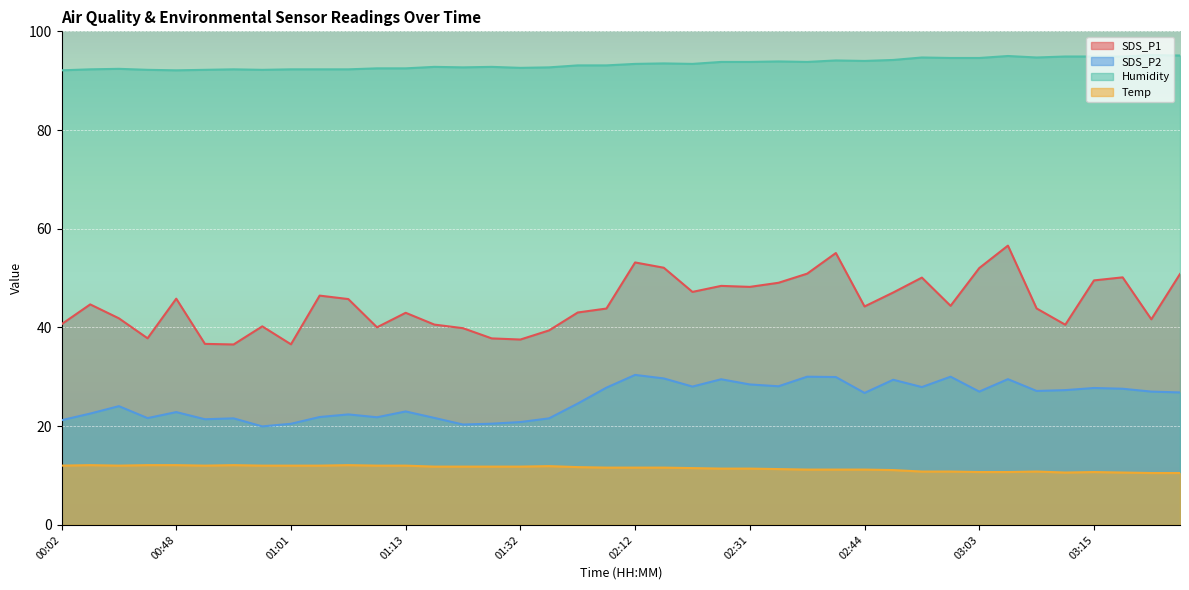

In SDS_P1, how many points are lower than both neighbors (excluding endpoints)?

11